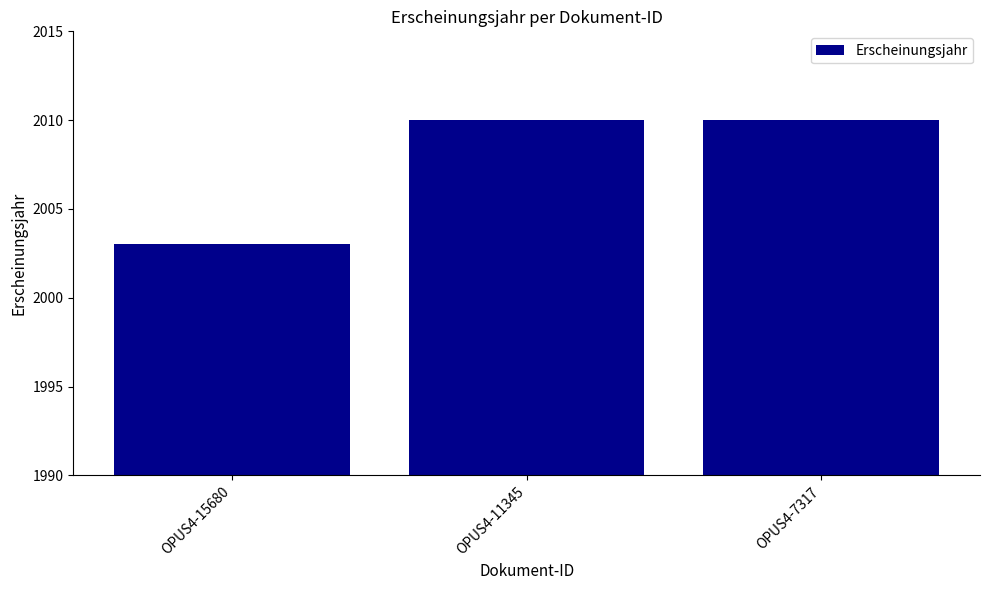

What is the greatest value displayed?

2010